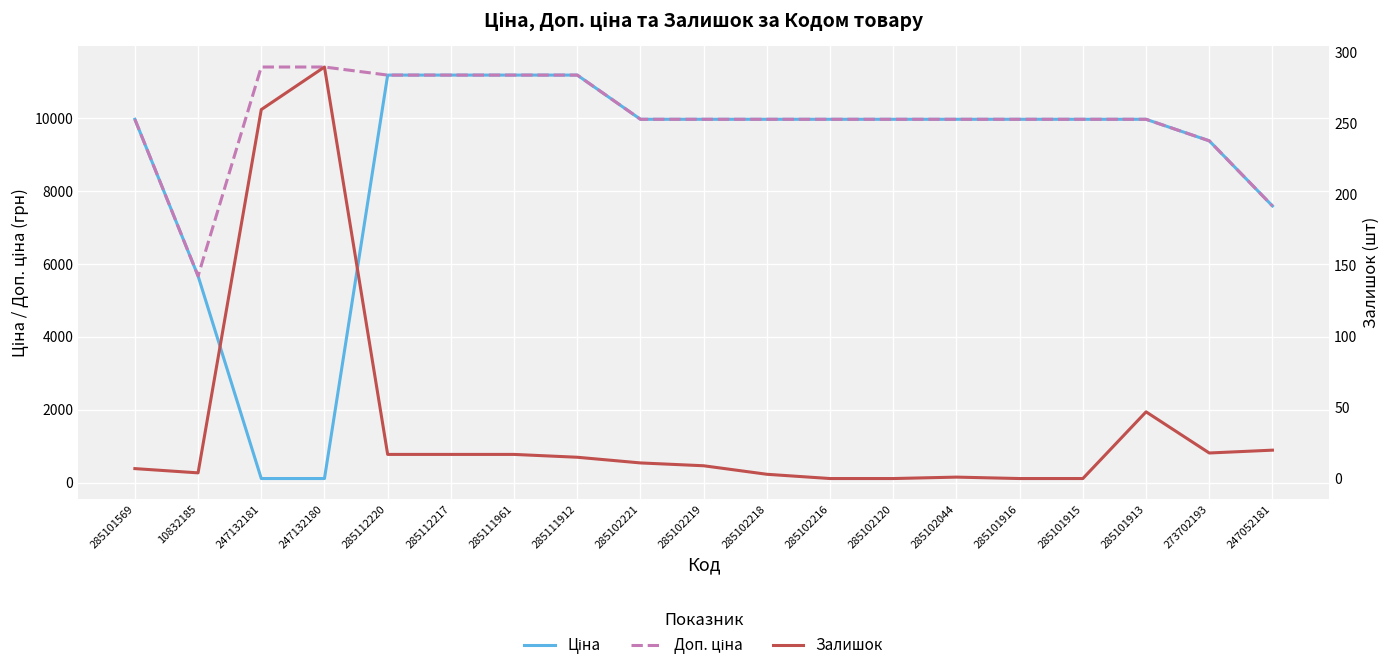

Rank the categories by Доп. ціна value from lowest to highest.

10832185, 247052181, 273702193, 285101569, 285102221, 285102219, 285102218, 285102216, 285102120, 285102044, 285101916, 285101915, 285101913, 285112220, 285112217, 285111961, 285111912, 247132181, 247132180